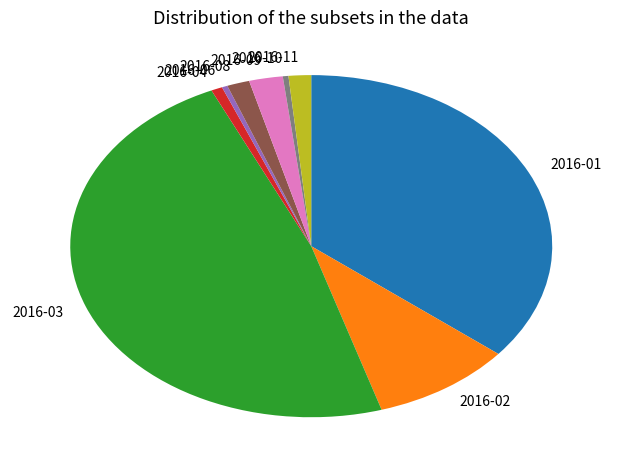

The 2016-02 slice represents 1% of the pie. True or false?

False